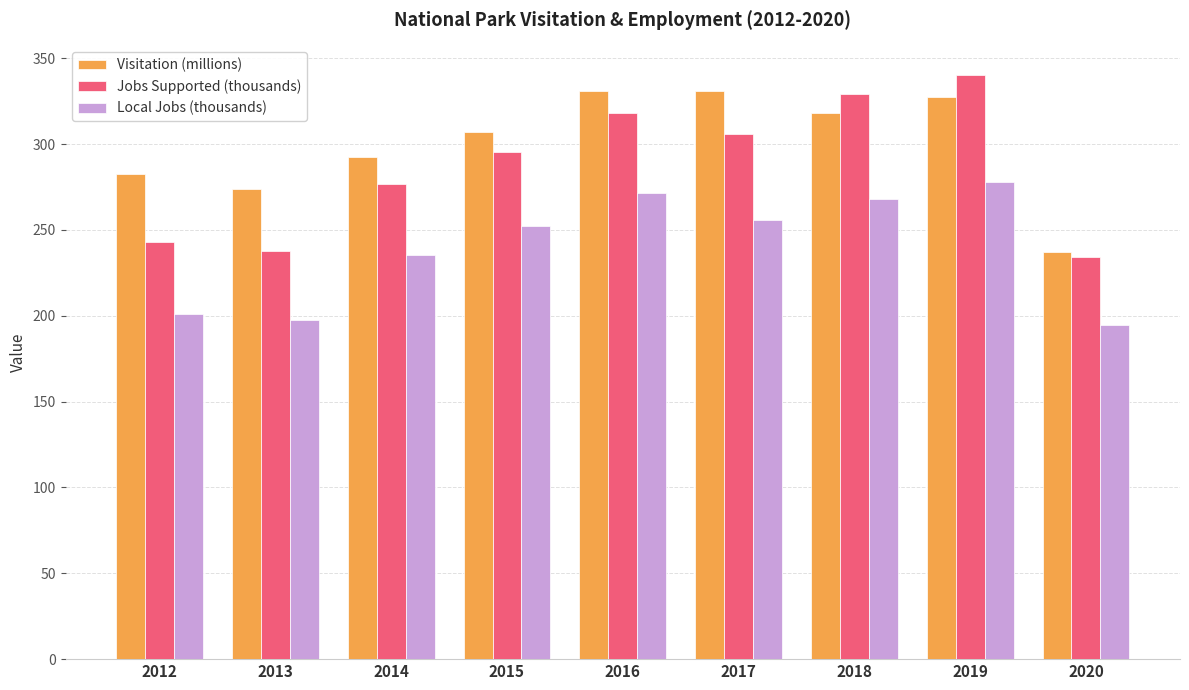

What are all the series names shown in the legend?

Visitation (millions), Jobs Supported (thousands), Local Jobs (thousands)